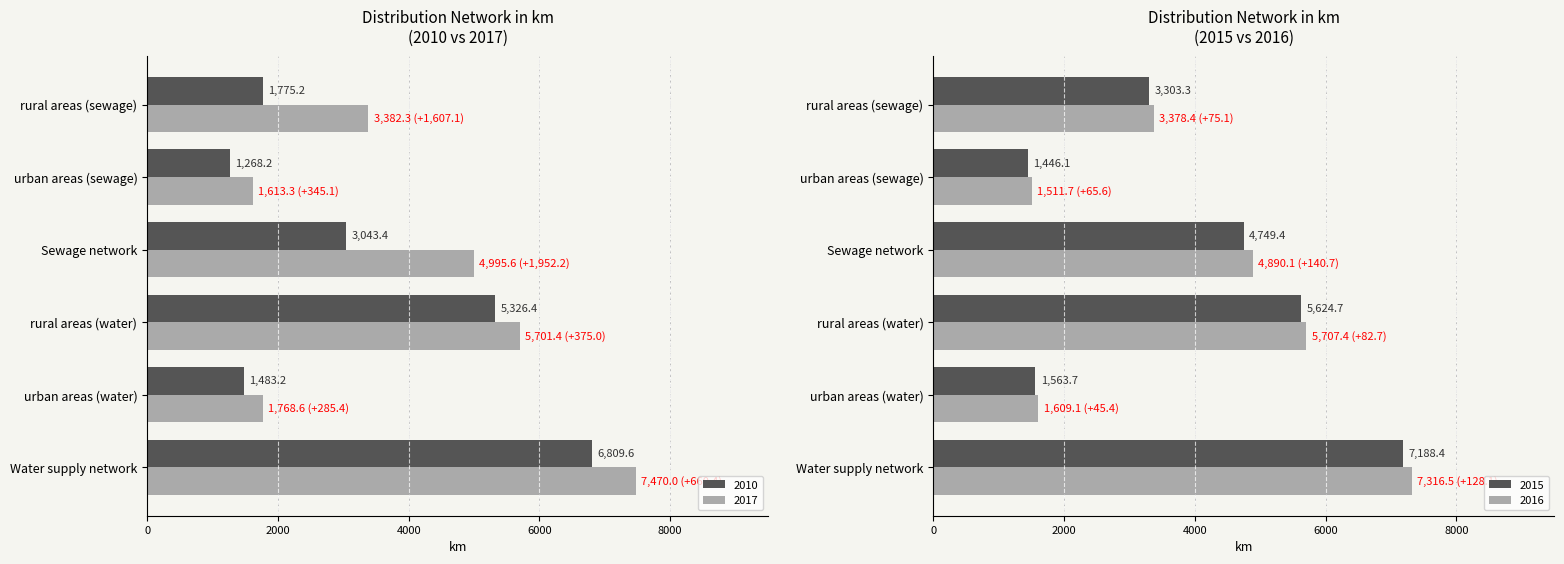

What is the difference between the 2017 values at urban areas (water) and urban areas (sewage)?

155.3